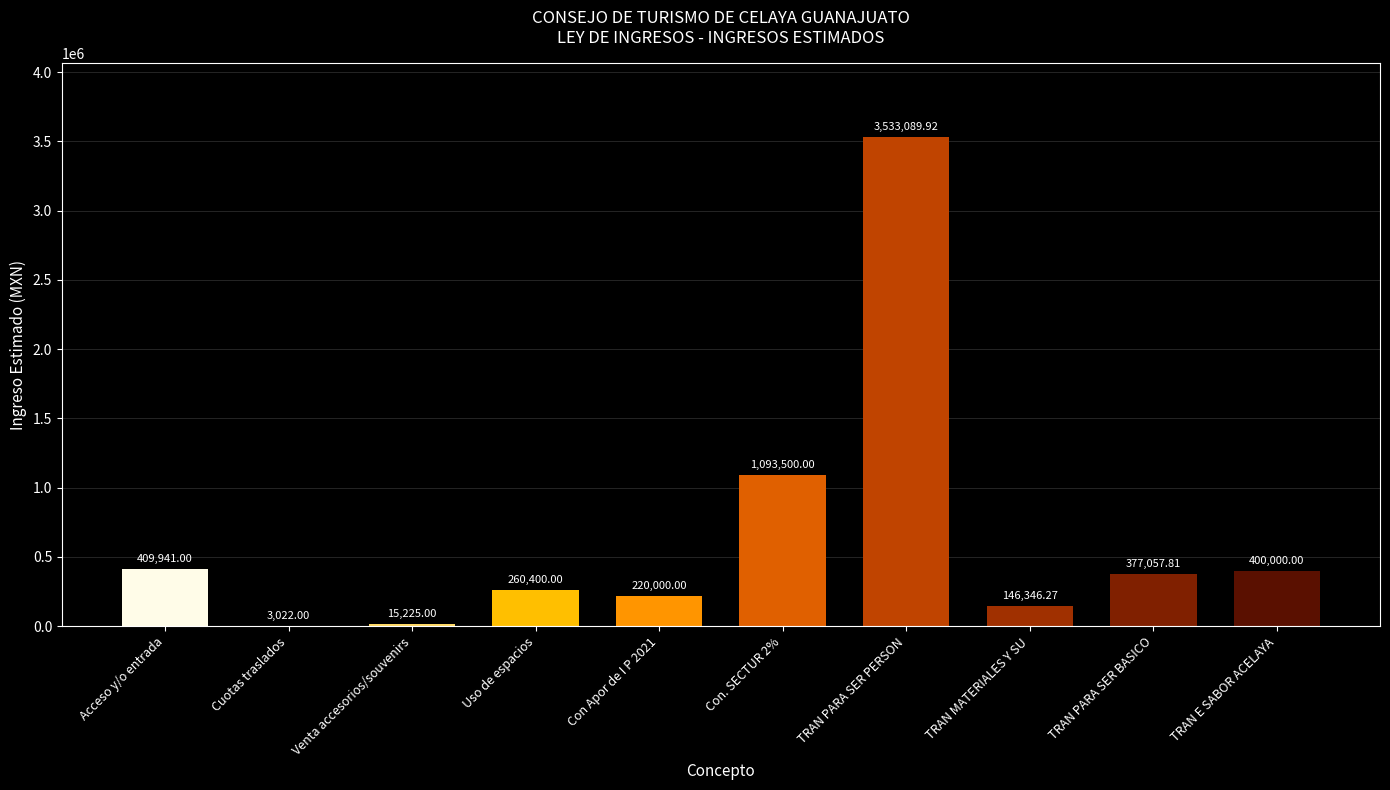

Which has a higher value, TRAN MATERIALES Y SU or Con. SECTUR 2%?

Con. SECTUR 2%